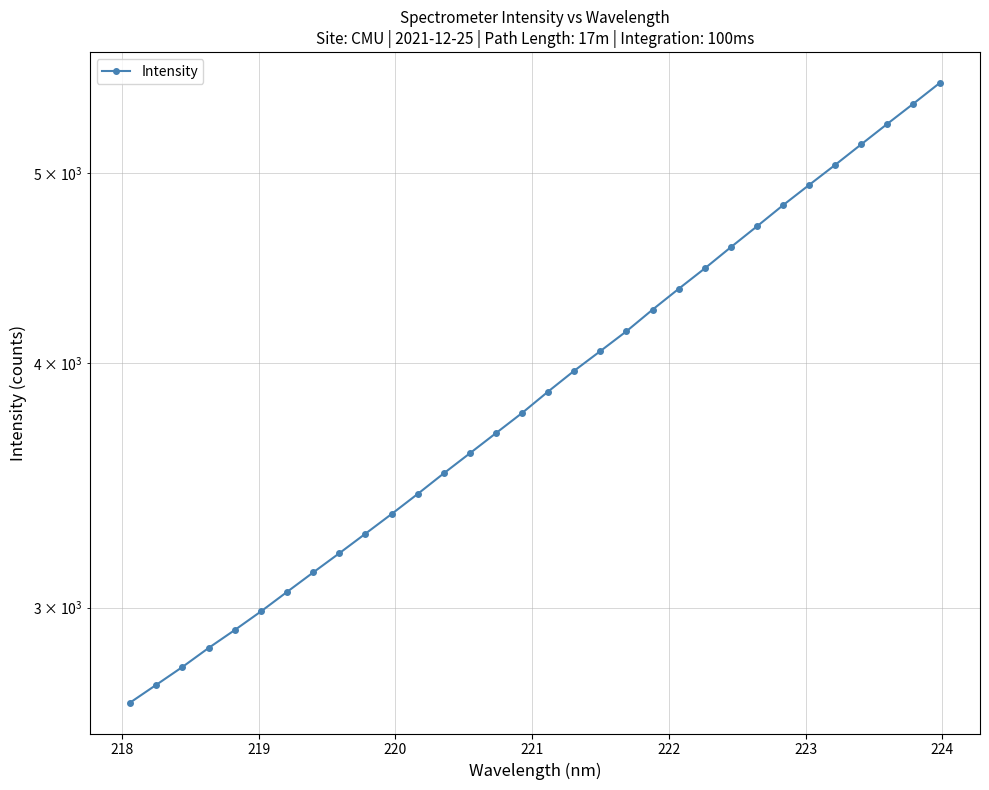

Is this an area chart (filled region under the line)?

No